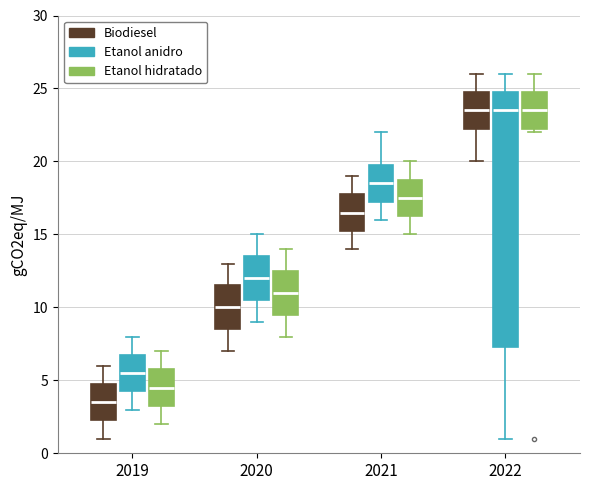

Which box is the tallest, from its lower edge to its upper edge?

2022 (Etanol anidro)